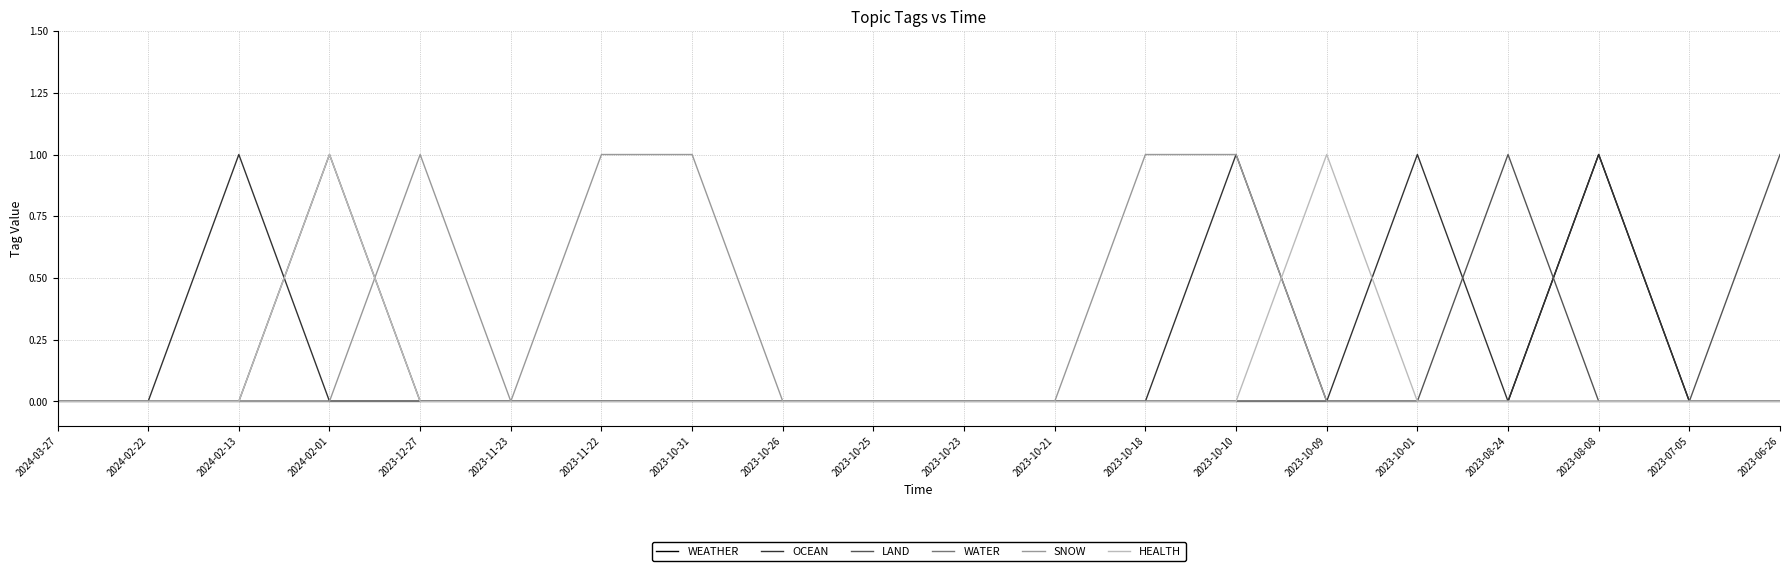

Is the value of WEATHER at 2023-08-08 greater than the value of WATER at 2023-10-09?

Yes